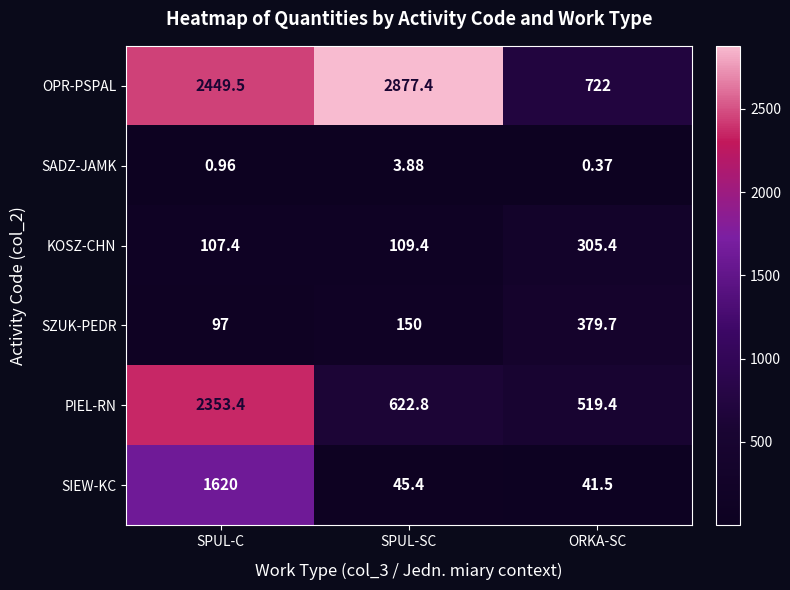

At which label is SZUK-PEDR closest to 238?

SPUL-SC